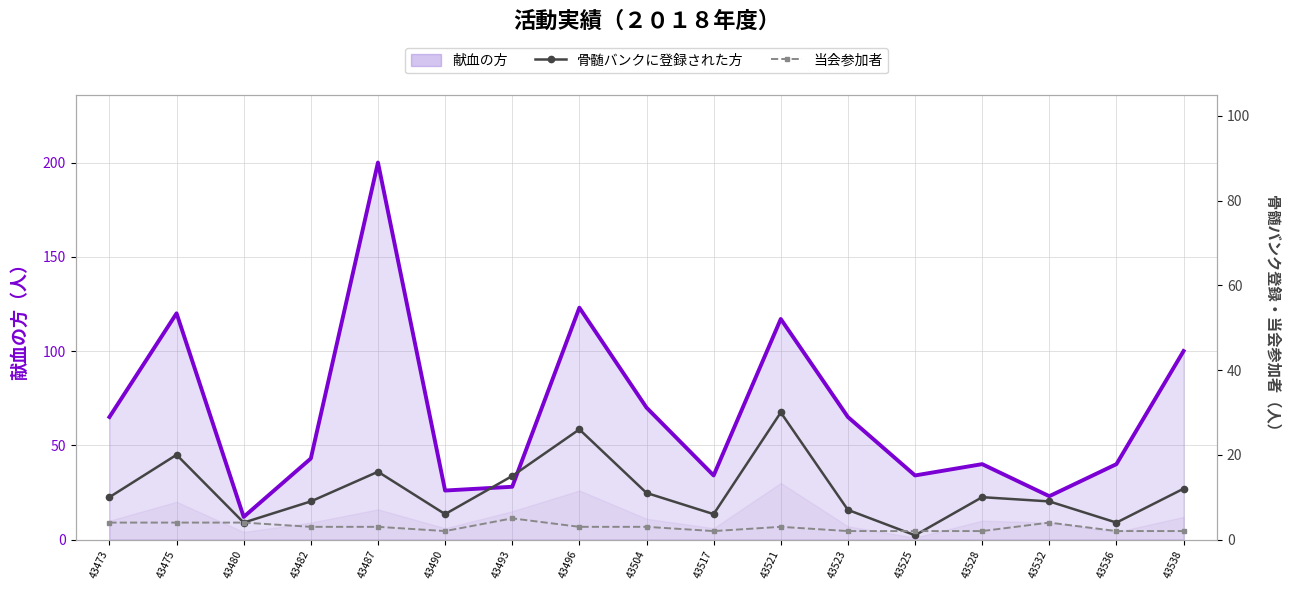

True or false: 骨髄バンクに登録された方 has a value of 2 at 43525.

False